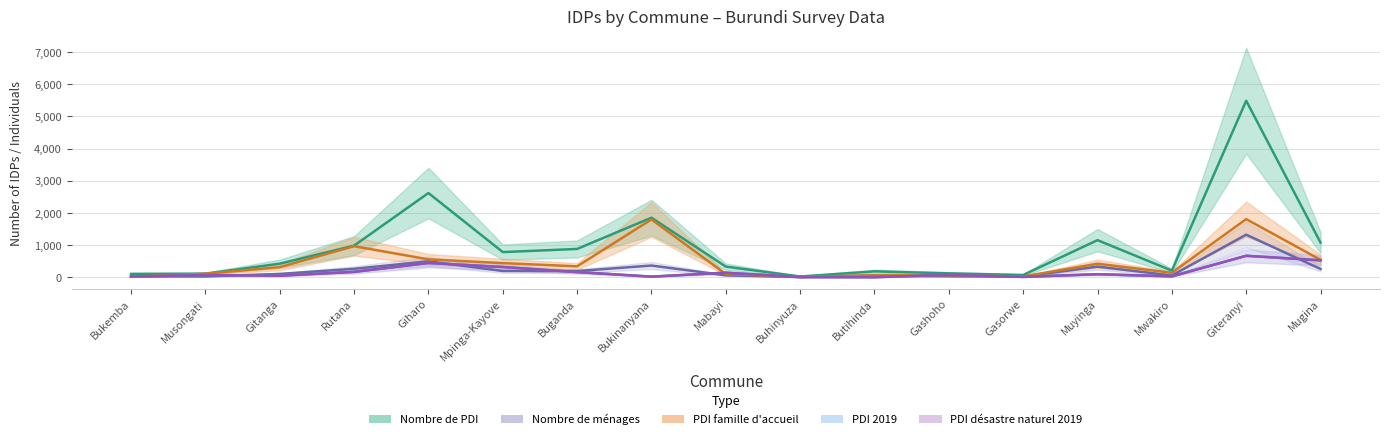

What is the lowest value of the Nombre de ménages series?

7